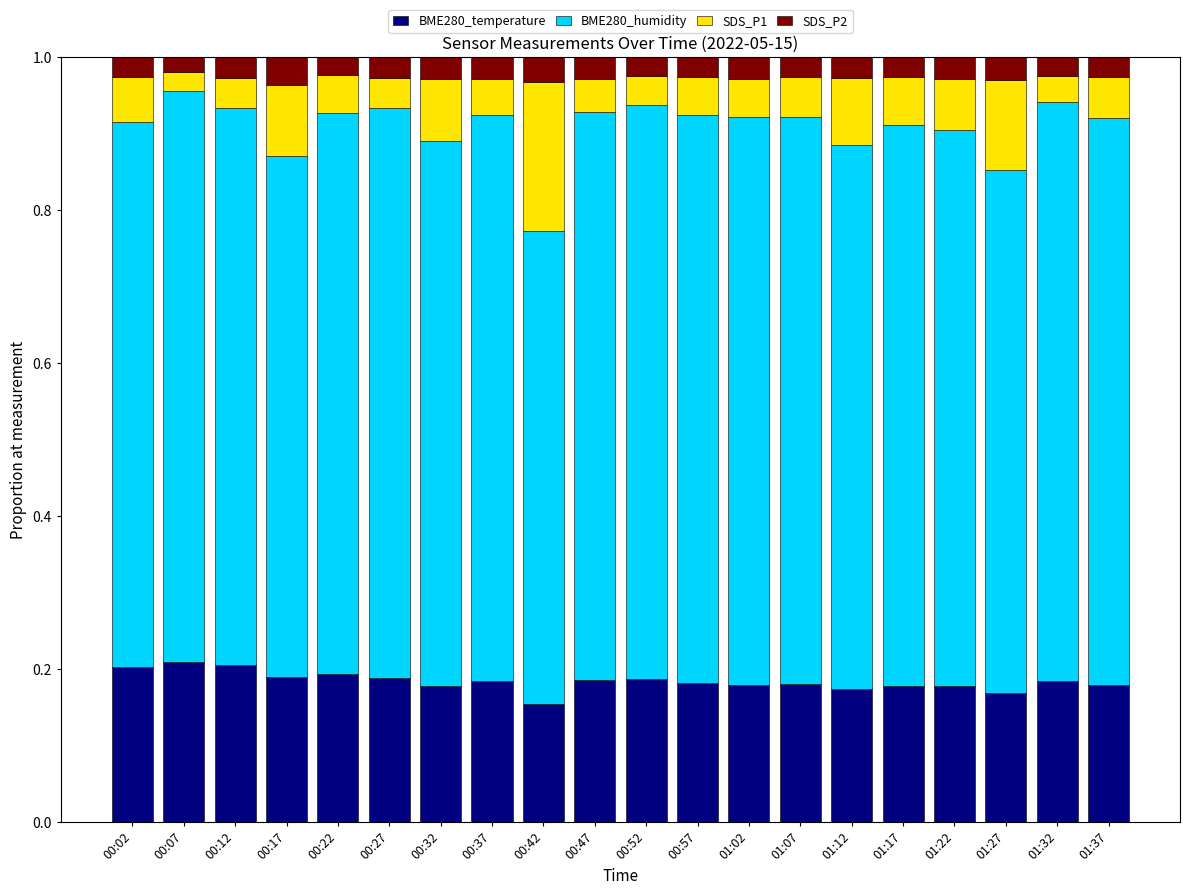

What is the total value across all series at 00:37?

1.0